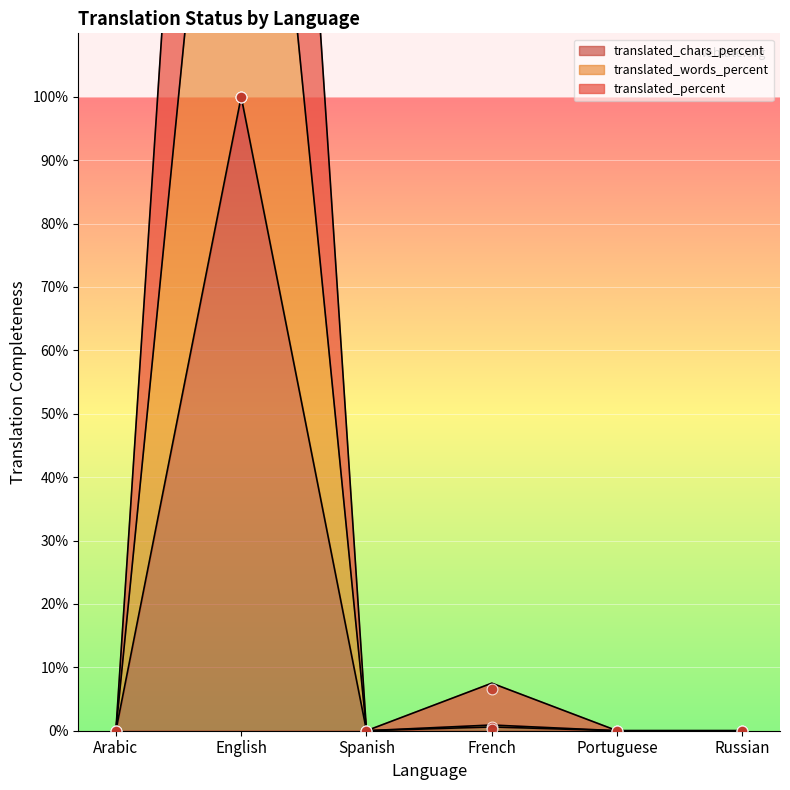

Which series has the largest total across all categories?

translated_percent